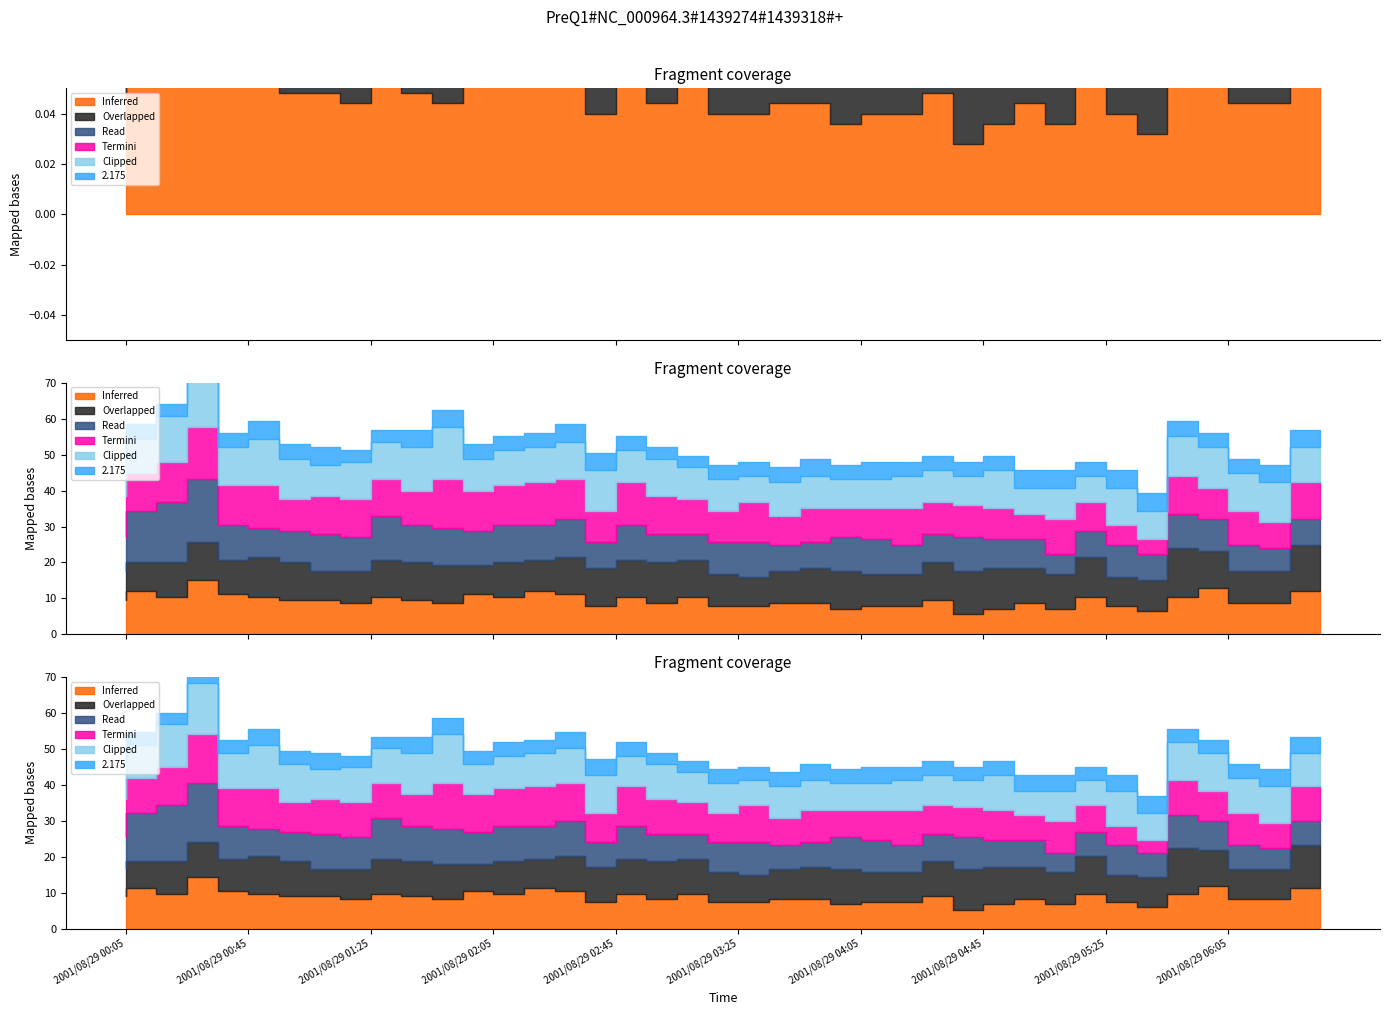

At which label is 10.725 closest to 1?

2001/08/29 03:45